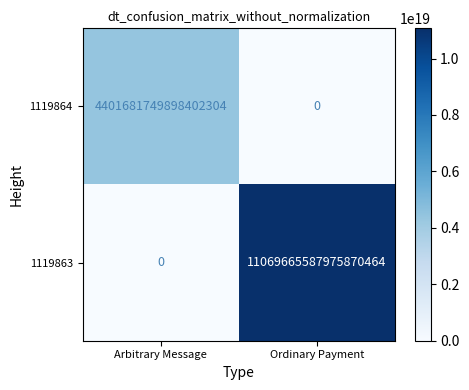

List the series in order of their peak value, lowest first.

1119864, 1119863